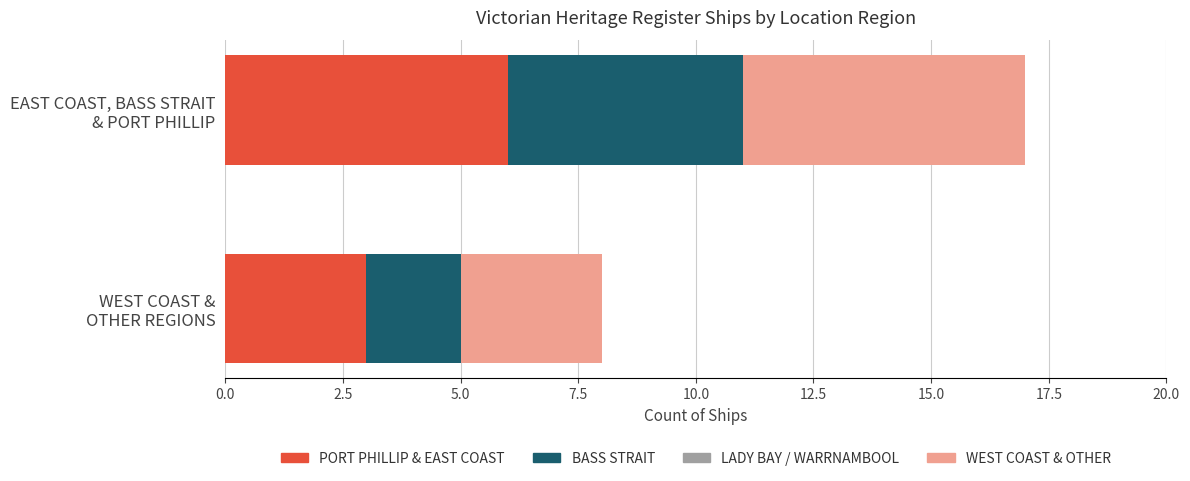

What is the maximum value for PORT PHILLIP & EAST COAST?

6